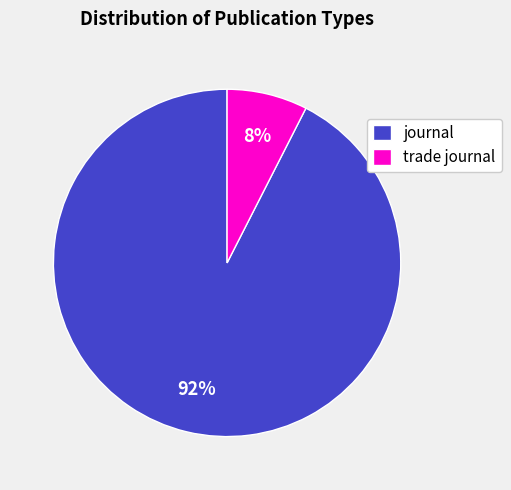

Is it true that journal is 92% of the pie?

True